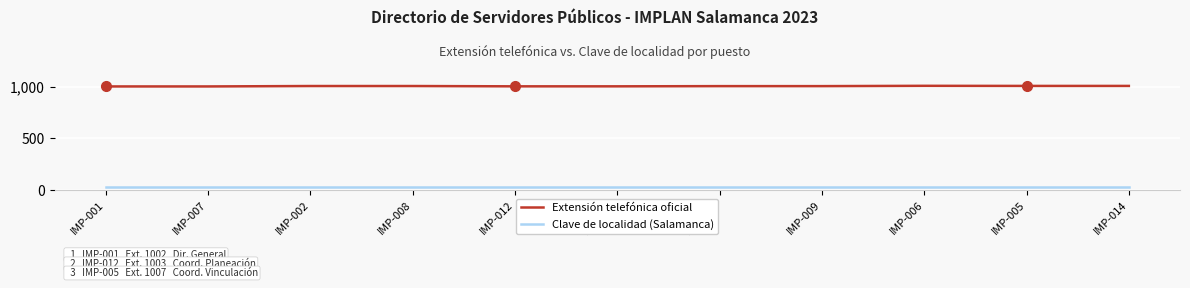

What is the highest value of the Extensión telefónica oficial series?

1008